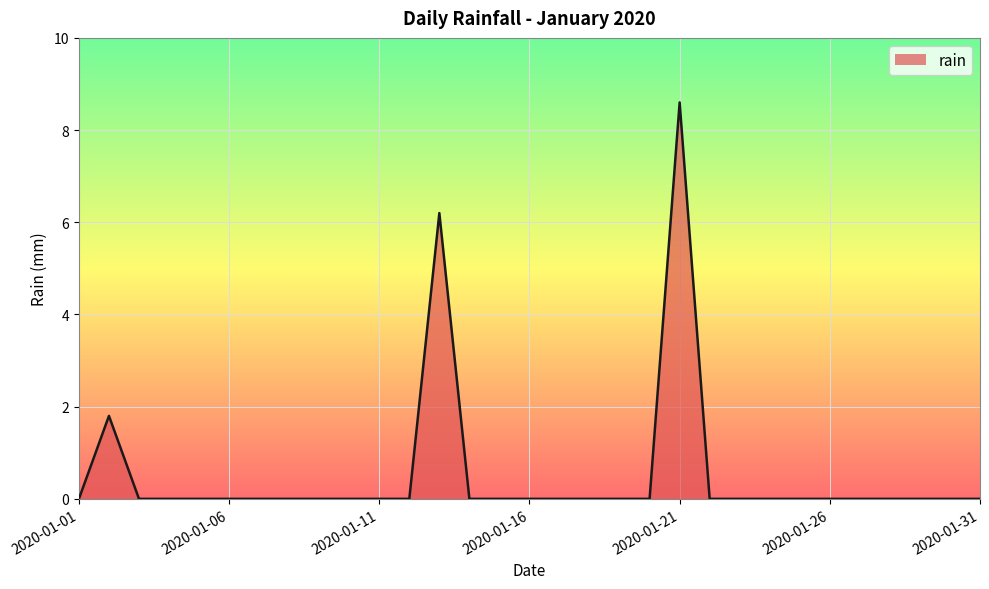

True or false: the data has more than 0 interior local peaks.

True